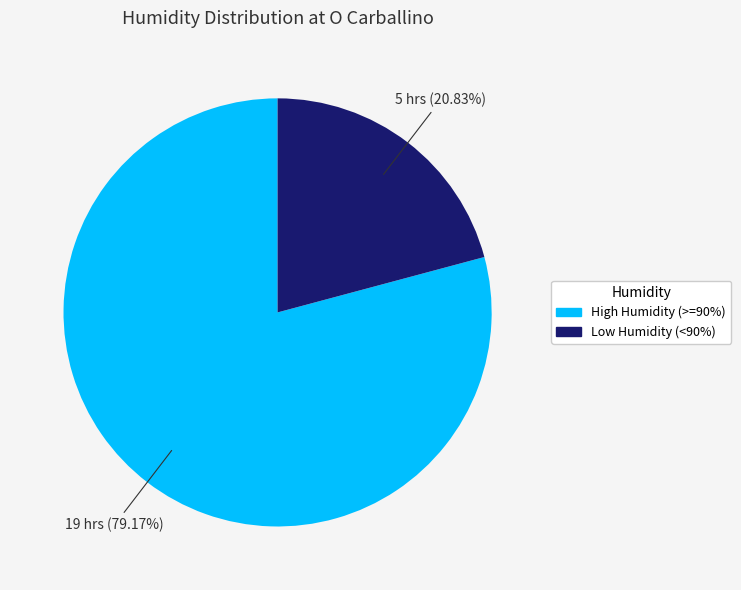

Is there a majority slice in this chart?

Yes